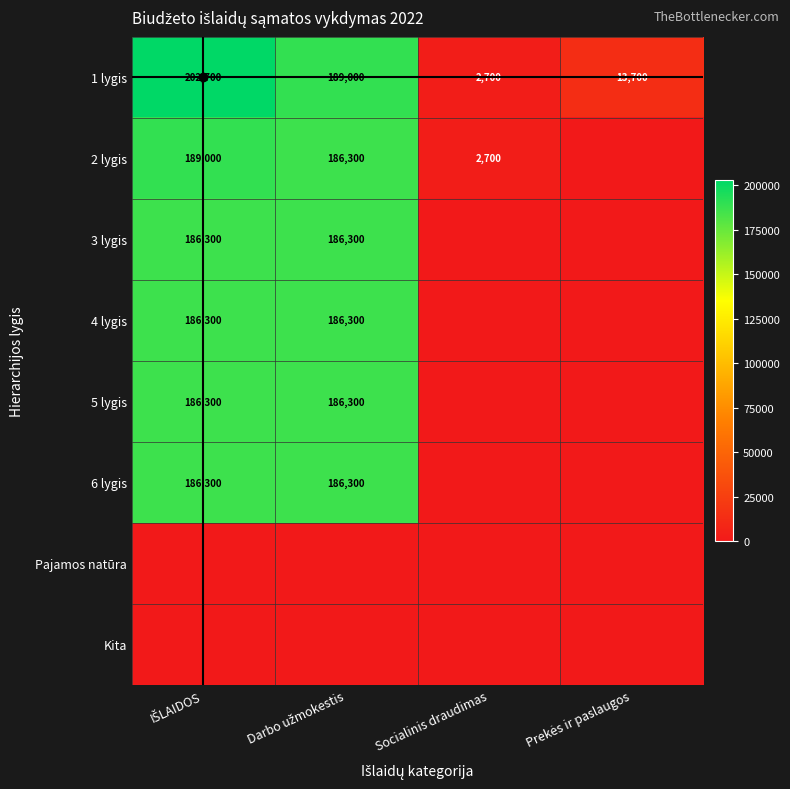

At which label does 5 lygis reach its minimum?

Socialinis draudimas